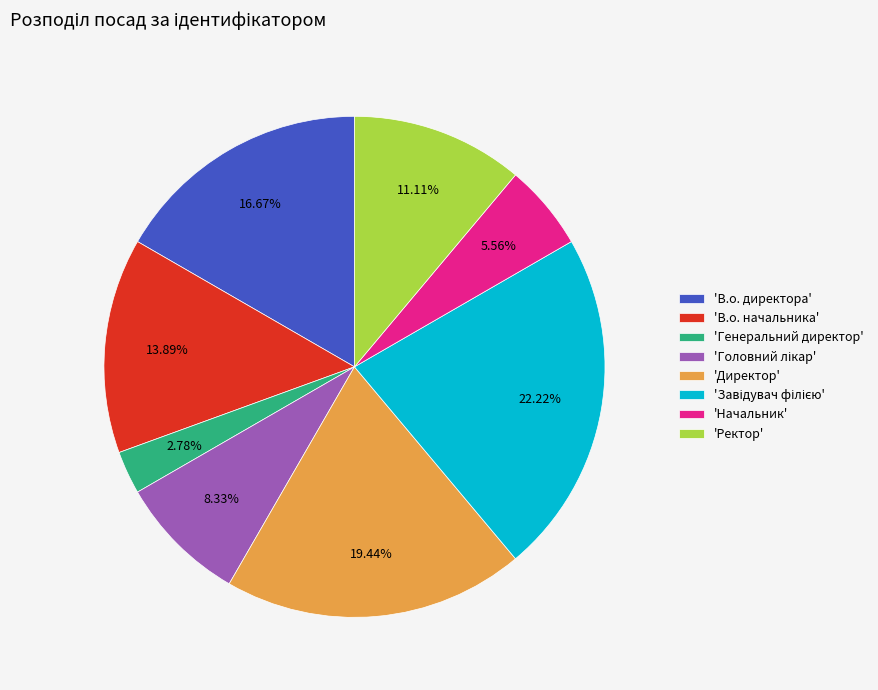

Which slice is the smallest?

'Генеральний директор'